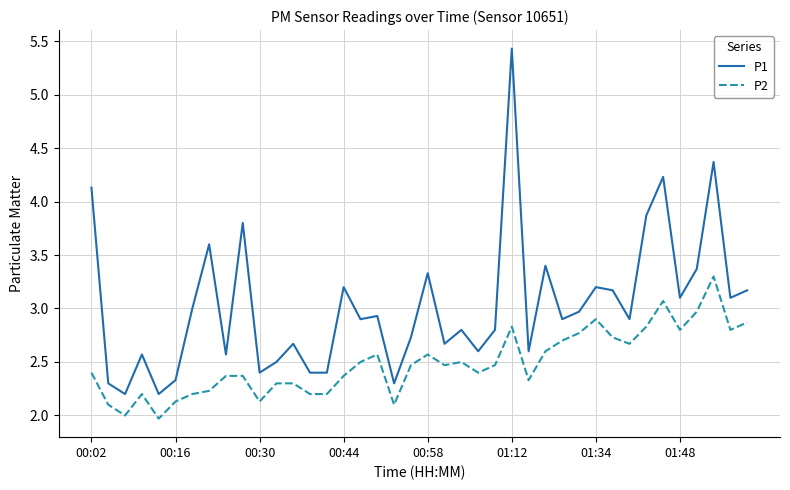

Which series has the widest spread of values?

P1